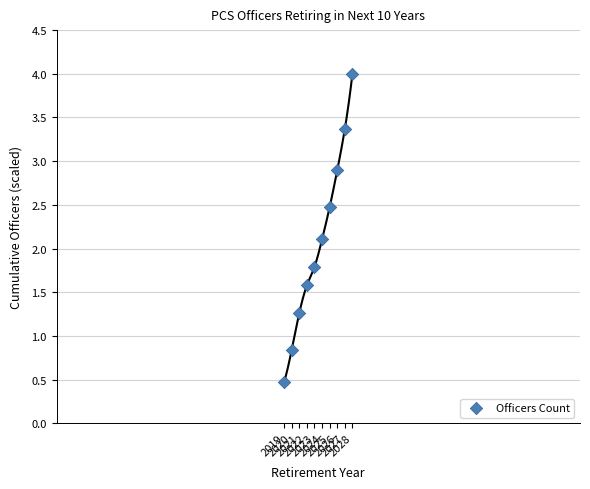

What Y value in the scatter plot is closest to 2?

2.1